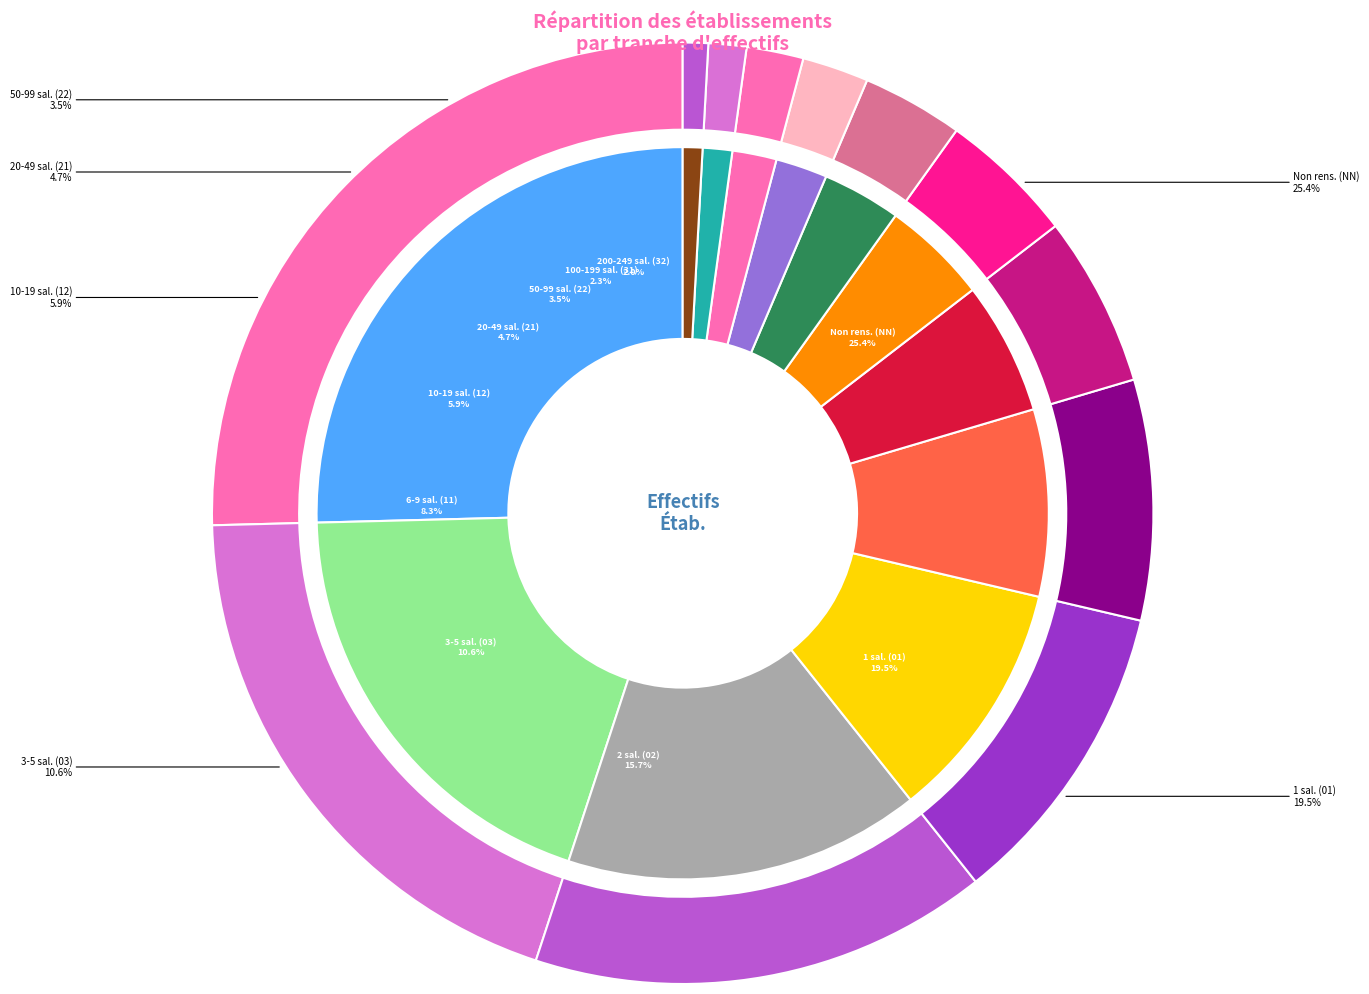

True or false: 22 accounts for 1% of the total.

False